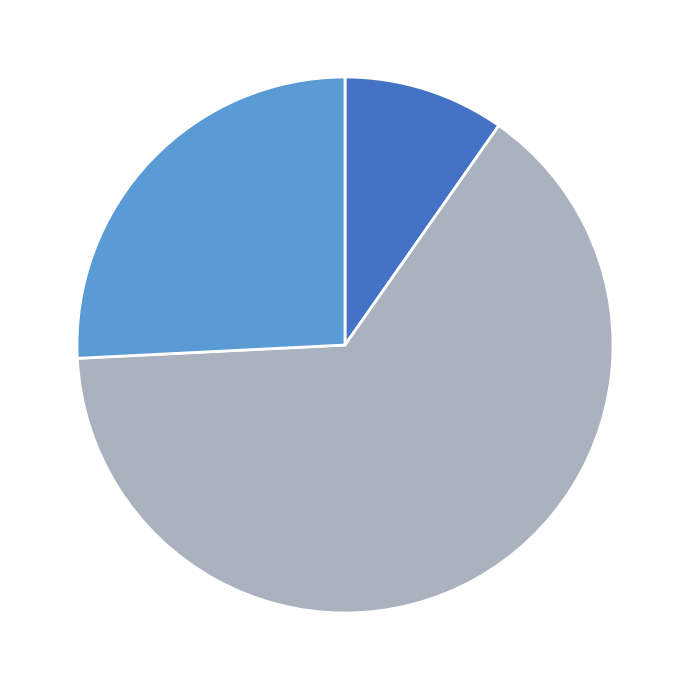

How many slices are in this pie chart?

3